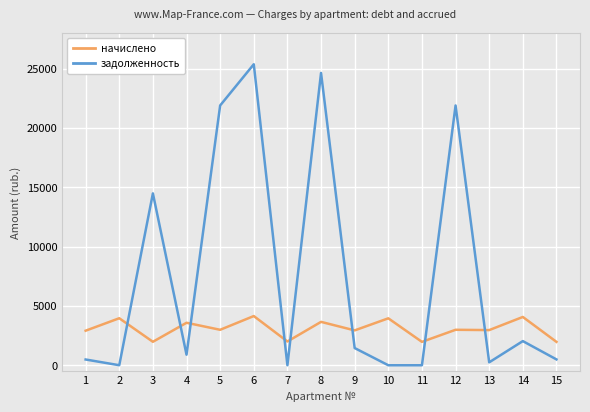

Rank the series by their average value, from lowest to highest.

начислено, задолженность